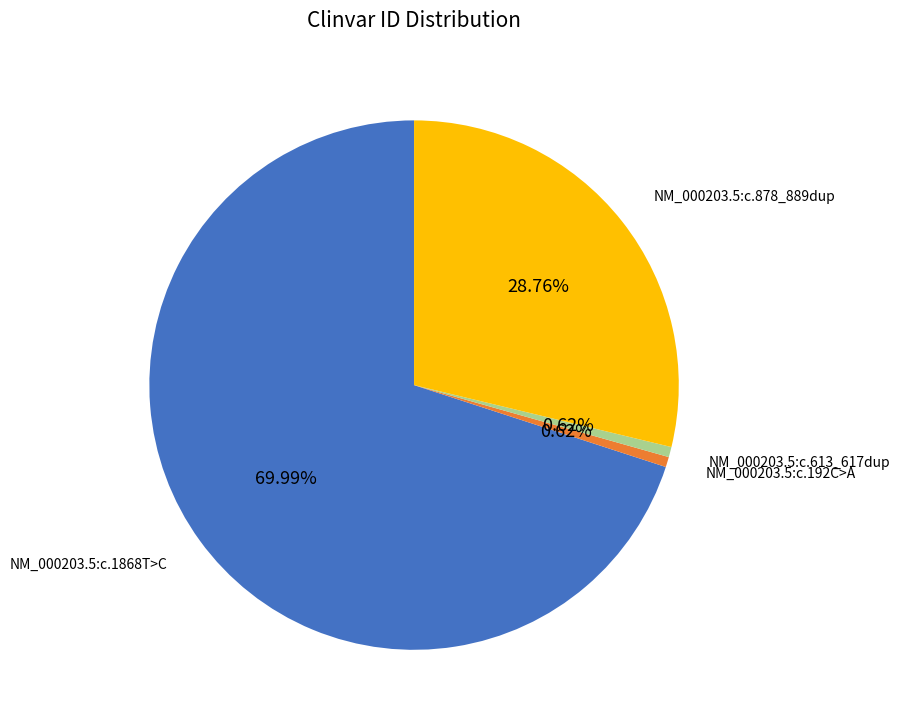

Does any single category account for the majority?

Yes